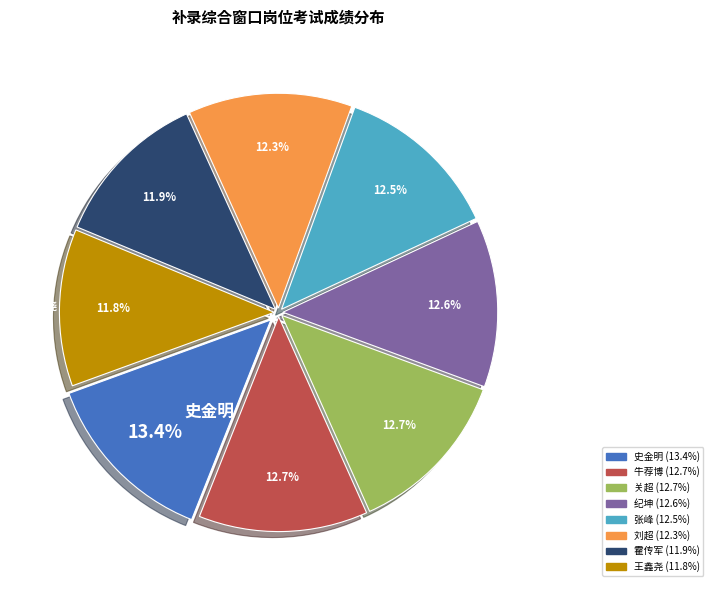

Is there any slice that represents more than half of the pie?

No